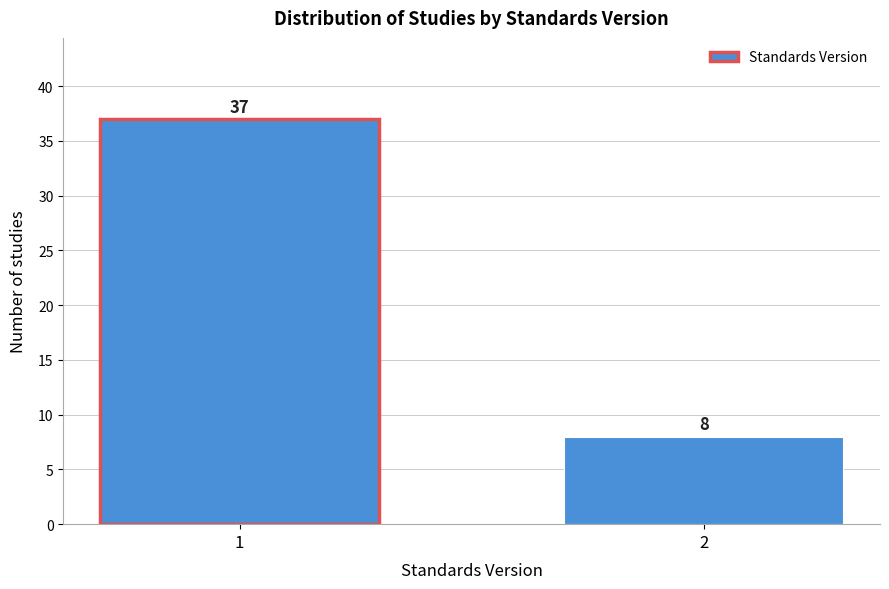

Reading right to left, what are all the values shown in this chart?

2=8	1=37